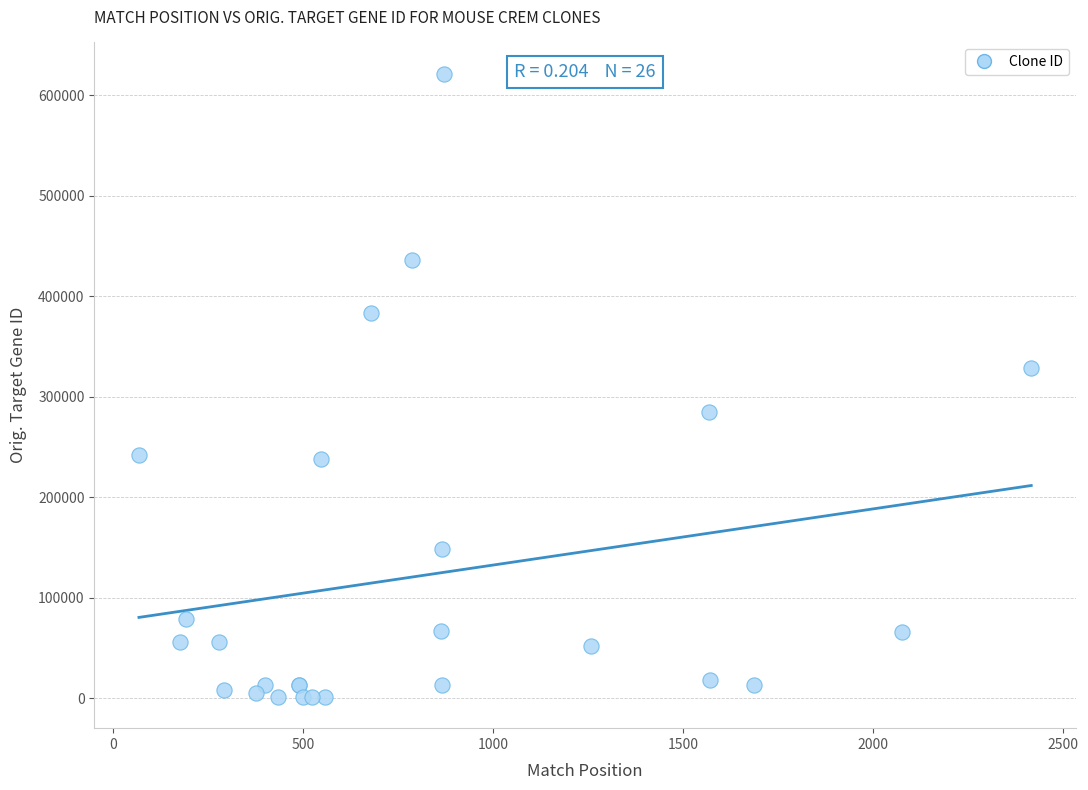

What Y value in the scatter plot is closest to 311329?

328370